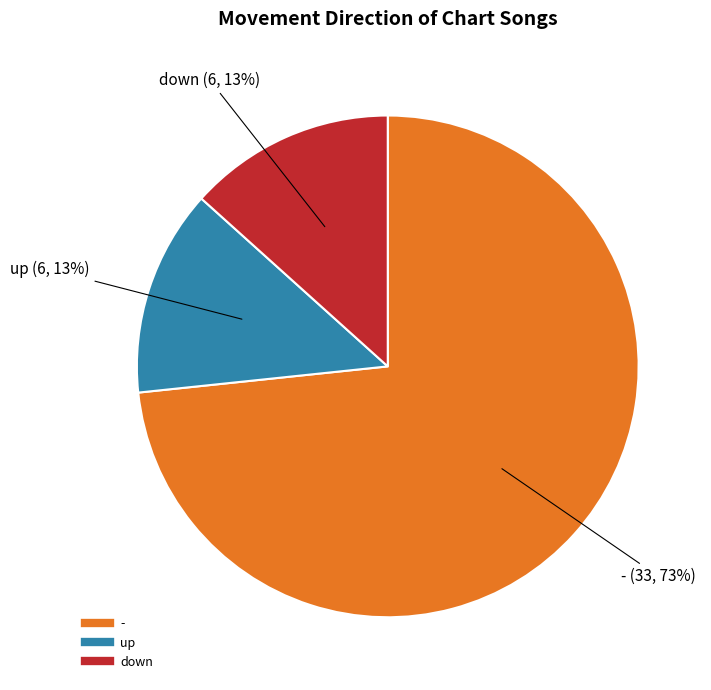

True or false: down accounts for 2% of the total.

False